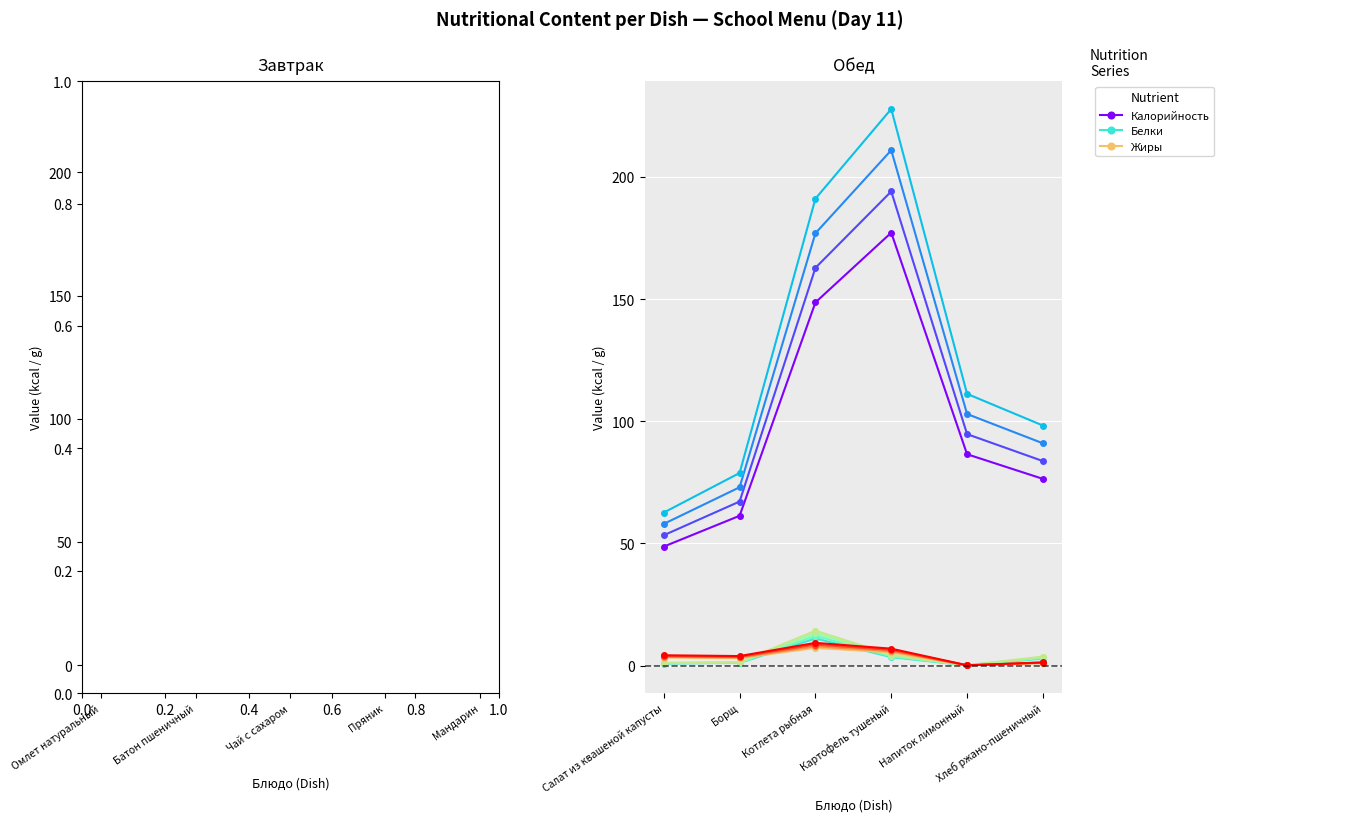

True or false: Калорийность and Белки cross at least once.

False